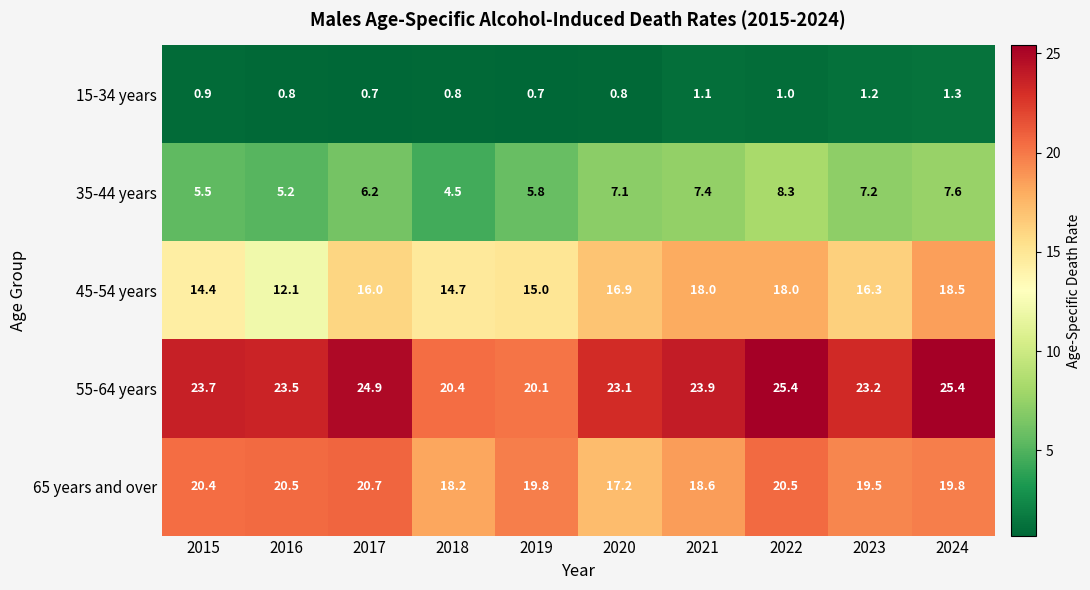

What is the average value of the 65 years and over series?

19.5